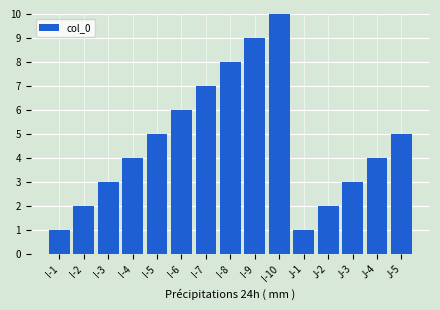

True or false: the data shows 8 at I-8.

True